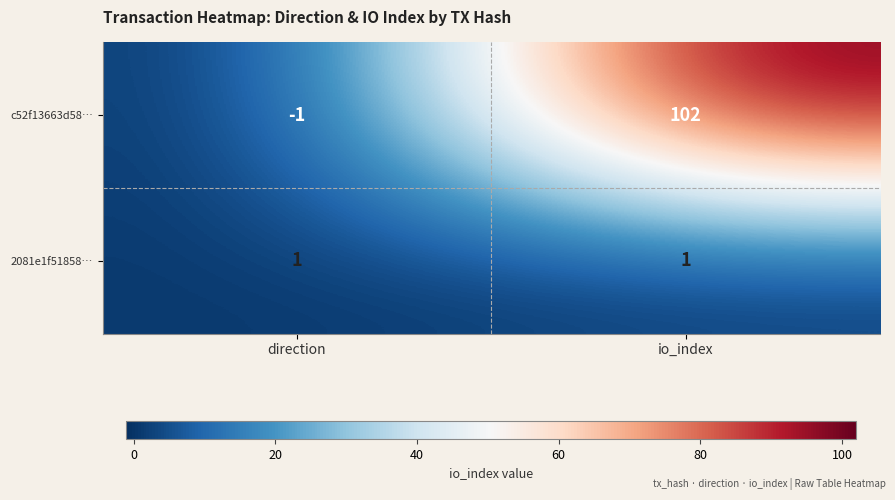

Rank the series by their maximum value, from highest to lowest.

c52f13663d58…, 2081e1f51858…